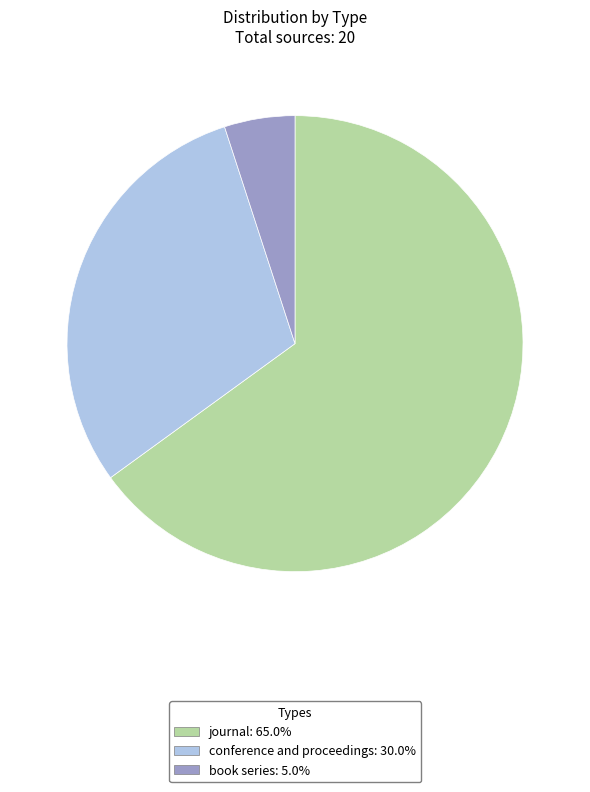

Which slice is the smallest?

book series